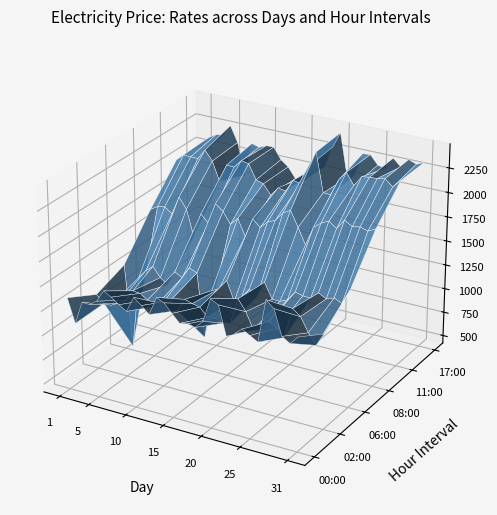

Reading right to left, extract all data points from this chart.

00:00-01:00: 1561.5	1478.6	1527.9	1777.0	1843.7	1411.2	1455.2	1498.1	1434.0	1388.2	1677.1	1716.9	1473.8	1395.6	1410.1	1395.7	1474.6	1559.6	1594.3	1404.5	1475.7	1536.4	1378.6	1424.7	1481.5	1524.6	1402.4	1349.7	1351.7	1117.1	1359.2
02:00-03:00: 1382.9	1249.4	1354.8	1494.4	1554.5	1246.1	1317.7	1364.5	1267.9	1242.2	1407.0	1515.7	1250.7	1230.6	1260.4	1249.1	1334.2	1349.8	1374.3	1240.3	1318.1	1272.5	1223.0	1270.5	1318.9	1326.7	1211.6	1160.7	1121.5	1119.3	1192.8
06:00-07:00: 1614.5	1460.1	1496.7	1468.1	1508.3	1436.0	1440.5	1458.8	1360.9	1326.6	1329.9	1480.5	1310.8	1371.4	1275.3	1209.1	1402.4	1302.3	1262.2	757.1	1406.5	1439.3	1319.7	1360.7	1207.1	1263.1	1361.5	1297.1	1206.6	461.6	1302.4
08:00-09:00: 2029.1	1988.3	2011.3	1997.1	2044.1	1940.7	1999.0	1961.0	1898.3	1702.8	1864.5	2018.1	1974.5	1880.6	1849.0	1771.9	1841.2	1644.6	1812.0	1731.9	1847.8	1908.6	1691.0	1769.0	1510.6	1783.2	1889.3	1698.9	1753.8	1739.9	1692.7
11:00-12:00: 2326.1	2245.2	2311.5	2295.8	2290.5	2280.0	2174.1	2289.7	2195.3	2027.0	2032.5	2427.4	2262.6	2072.7	2089.2	1963.3	1977.5	1885.9	1985.0	2010.3	2157.5	2173.8	2089.8	2095.4	1907.4	2102.9	2198.4	2094.3	2095.3	2099.0	2031.9
17:00-18:00: 2332.6	2297.4	2328.3	2236.8	2308.4	2186.7	2204.1	2294.5	2289.1	2047.8	2006.9	2451.6	2290.0	2074.5	2057.0	1955.4	1908.4	1880.3	1984.3	2044.0	2157.4	2155.9	2123.4	2145.4	1798.0	2124.5	2283.6	2167.9	2158.6	2113.0	2020.7